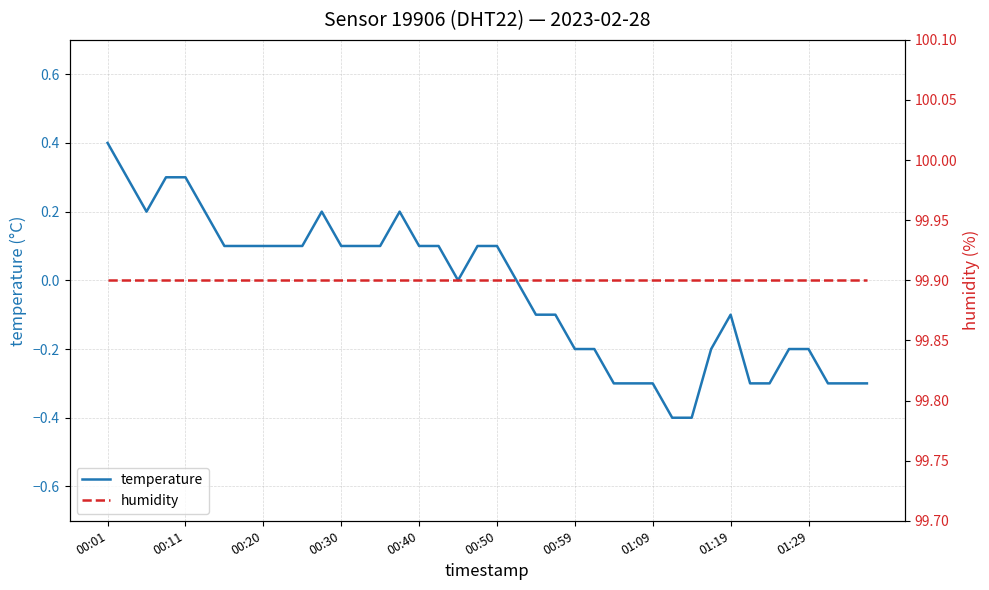

True or false: humidity and temperature cross at least once.

False